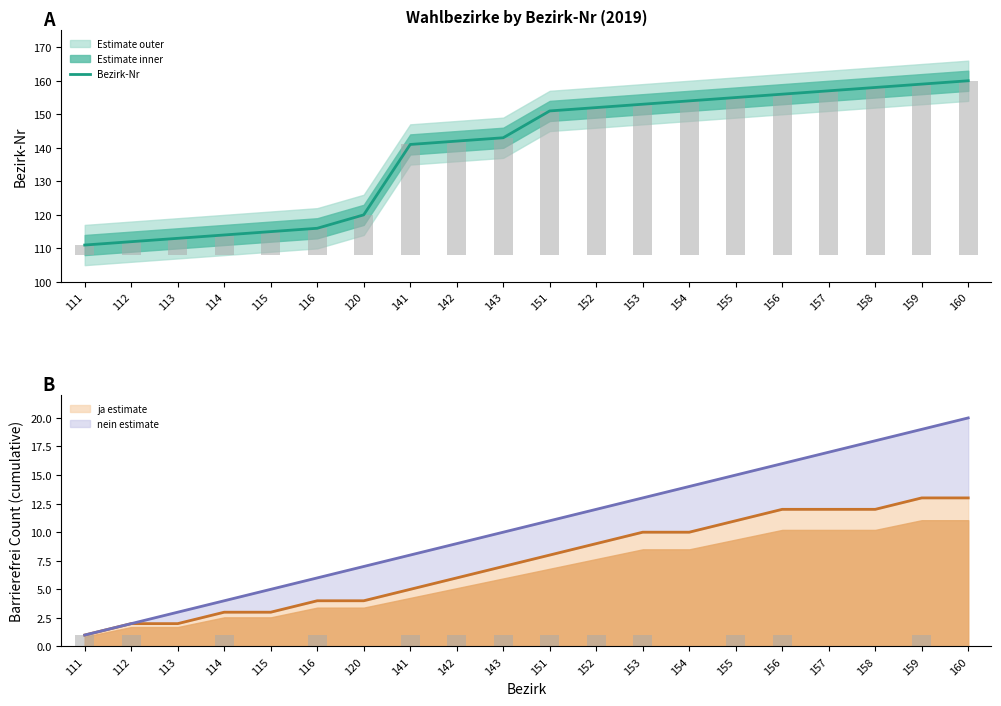

The Bezirk-Nr (W) series shows 141 at 141. True or false?

True